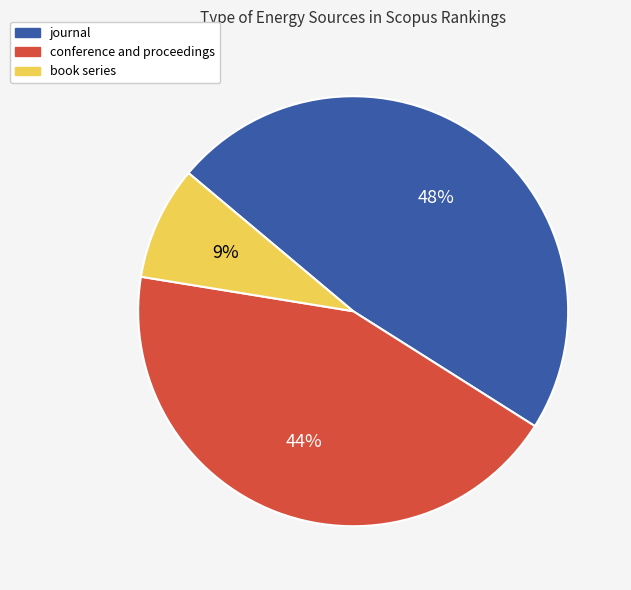

The book series slice represents 9% of the pie. True or false?

True